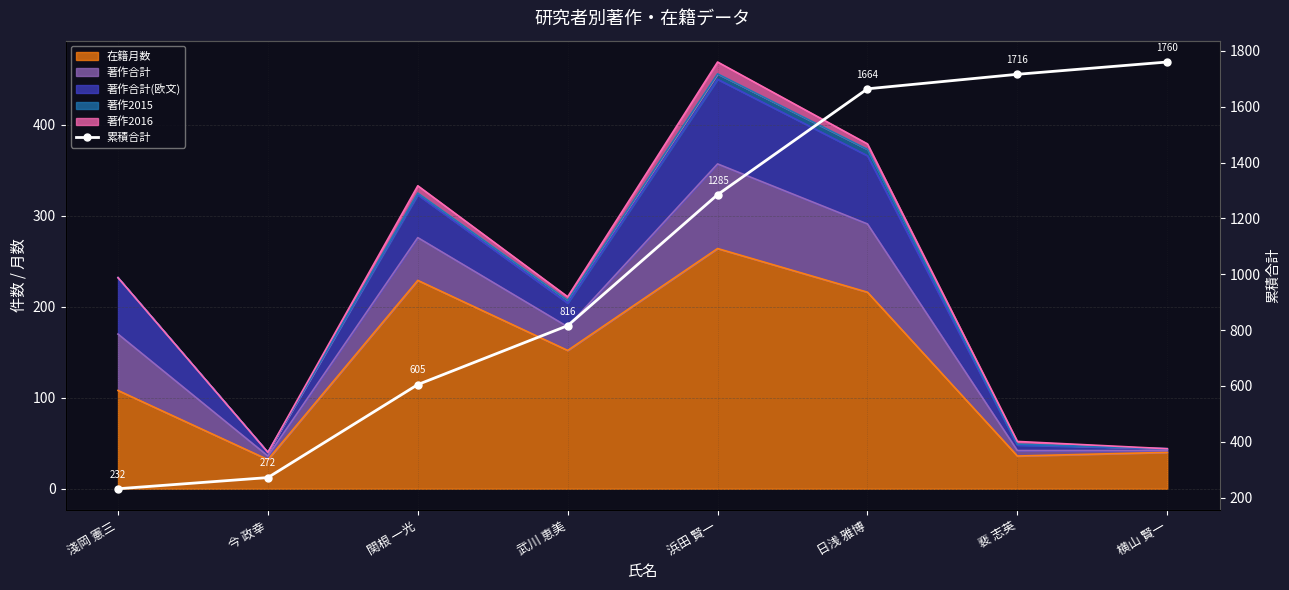

Reading right to left, list all the values displayed in this chart.

1760	1716	1664	1285	816	605	272	232